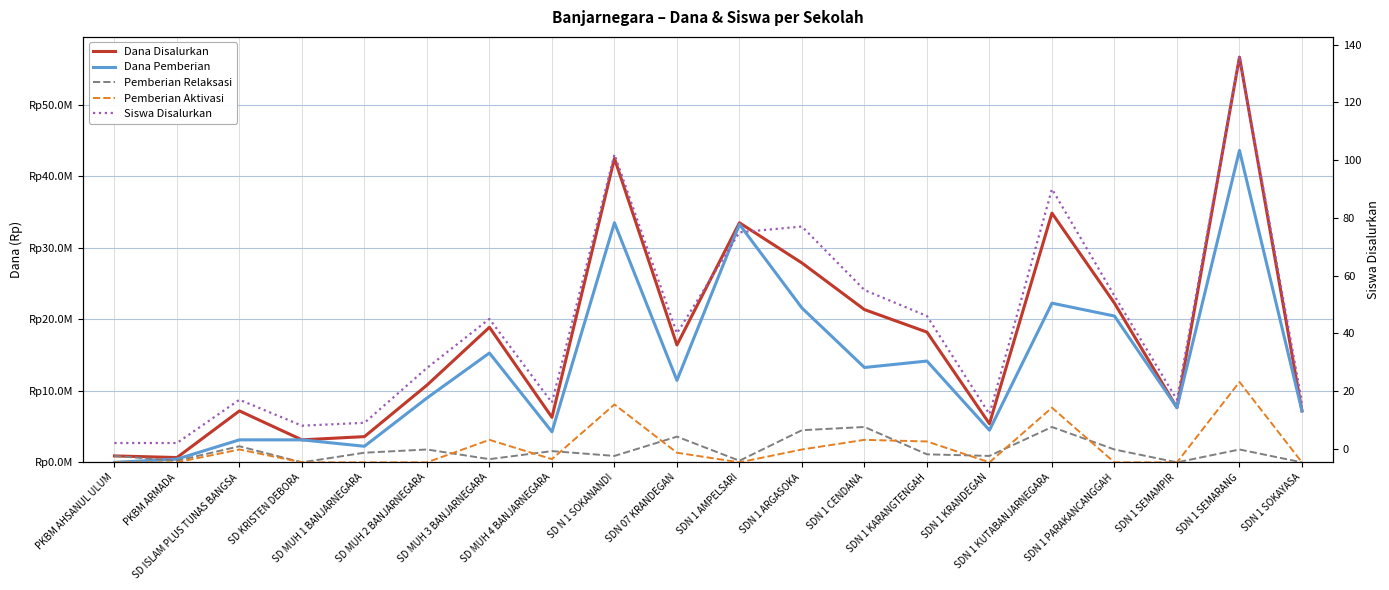

Reading left to right, list all the values displayed in this chart.

Dana Disalurkan: PKBM AHSANUL ULUM=900000	PKBM ARMADA=675000	SD ISLAM PLUS TUNAS BANGSA=7200000	SD KRISTEN DEBORA=3150000	SD MUH 1 BANJARNEGARA=3600000	SD MUH 2 BANJARNEGARA=10800000	SD MUH 3 BANJARNEGARA=18900000	SD MUH 4 BANJARNEGARA=6300000	SD N 1 SOKANANDI=42525000	SDN 07 KRANDEGAN=16425000	SDN 1 AMPELSARI=33525000	SDN 1 ARGASOKA=27900000	SDN 1 CENDANA=21375000	SDN 1 KARANGTENGAH=18225000	SDN 1 KRANDEGAN=5400000	SDN 1 KUTABANJARNEGARA=34875000	SDN 1 PARAKANCANGGAH=22275000	SDN 1 SEMAMPIR=7650000	SDN 1 SEMARANG=56700000	SDN 1 SOKAYASA=7200000
Dana Pemberian: PKBM AHSANUL ULUM=0	PKBM ARMADA=450000	SD ISLAM PLUS TUNAS BANGSA=3150000	SD KRISTEN DEBORA=3150000	SD MUH 1 BANJARNEGARA=2250000	SD MUH 2 BANJARNEGARA=9000000	SD MUH 3 BANJARNEGARA=15300000	SD MUH 4 BANJARNEGARA=4275000	SD N 1 SOKANANDI=33525000	SDN 07 KRANDEGAN=11475000	SDN 1 AMPELSARI=33300000	SDN 1 ARGASOKA=21600000	SDN 1 CENDANA=13275000	SDN 1 KARANGTENGAH=14175000	SDN 1 KRANDEGAN=4500000	SDN 1 KUTABANJARNEGARA=22275000	SDN 1 PARAKANCANGGAH=20475000	SDN 1 SEMAMPIR=7650000	SDN 1 SEMARANG=43650000	SDN 1 SOKAYASA=7200000
Pemberian Relaksasi: PKBM AHSANUL ULUM=900000	PKBM ARMADA=225000	SD ISLAM PLUS TUNAS BANGSA=2250000	SD KRISTEN DEBORA=0	SD MUH 1 BANJARNEGARA=1350000	SD MUH 2 BANJARNEGARA=1800000	SD MUH 3 BANJARNEGARA=450000	SD MUH 4 BANJARNEGARA=1575000	SD N 1 SOKANANDI=900000	SDN 07 KRANDEGAN=3600000	SDN 1 AMPELSARI=225000	SDN 1 ARGASOKA=4500000	SDN 1 CENDANA=4950000	SDN 1 KARANGTENGAH=1125000	SDN 1 KRANDEGAN=900000	SDN 1 KUTABANJARNEGARA=4950000	SDN 1 PARAKANCANGGAH=1800000	SDN 1 SEMAMPIR=0	SDN 1 SEMARANG=1800000	SDN 1 SOKAYASA=0
Pemberian Aktivasi: PKBM AHSANUL ULUM=0	PKBM ARMADA=0	SD ISLAM PLUS TUNAS BANGSA=1800000	SD KRISTEN DEBORA=0	SD MUH 1 BANJARNEGARA=0	SD MUH 2 BANJARNEGARA=0	SD MUH 3 BANJARNEGARA=3150000	SD MUH 4 BANJARNEGARA=450000	SD N 1 SOKANANDI=8100000	SDN 07 KRANDEGAN=1350000	SDN 1 AMPELSARI=0	SDN 1 ARGASOKA=1800000	SDN 1 CENDANA=3150000	SDN 1 KARANGTENGAH=2925000	SDN 1 KRANDEGAN=0	SDN 1 KUTABANJARNEGARA=7650000	SDN 1 PARAKANCANGGAH=0	SDN 1 SEMAMPIR=0	SDN 1 SEMARANG=11250000	SDN 1 SOKAYASA=0
Siswa Disalurkan: PKBM AHSANUL ULUM=2	PKBM ARMADA=2	SD ISLAM PLUS TUNAS BANGSA=17	SD KRISTEN DEBORA=8	SD MUH 1 BANJARNEGARA=9	SD MUH 2 BANJARNEGARA=28	SD MUH 3 BANJARNEGARA=45	SD MUH 4 BANJARNEGARA=16	SD N 1 SOKANANDI=102	SDN 07 KRANDEGAN=40	SDN 1 AMPELSARI=75	SDN 1 ARGASOKA=77	SDN 1 CENDANA=55	SDN 1 KARANGTENGAH=46	SDN 1 KRANDEGAN=12	SDN 1 KUTABANJARNEGARA=90	SDN 1 PARAKANCANGGAH=53	SDN 1 SEMAMPIR=17	SDN 1 SEMARANG=136	SDN 1 SOKAYASA=16